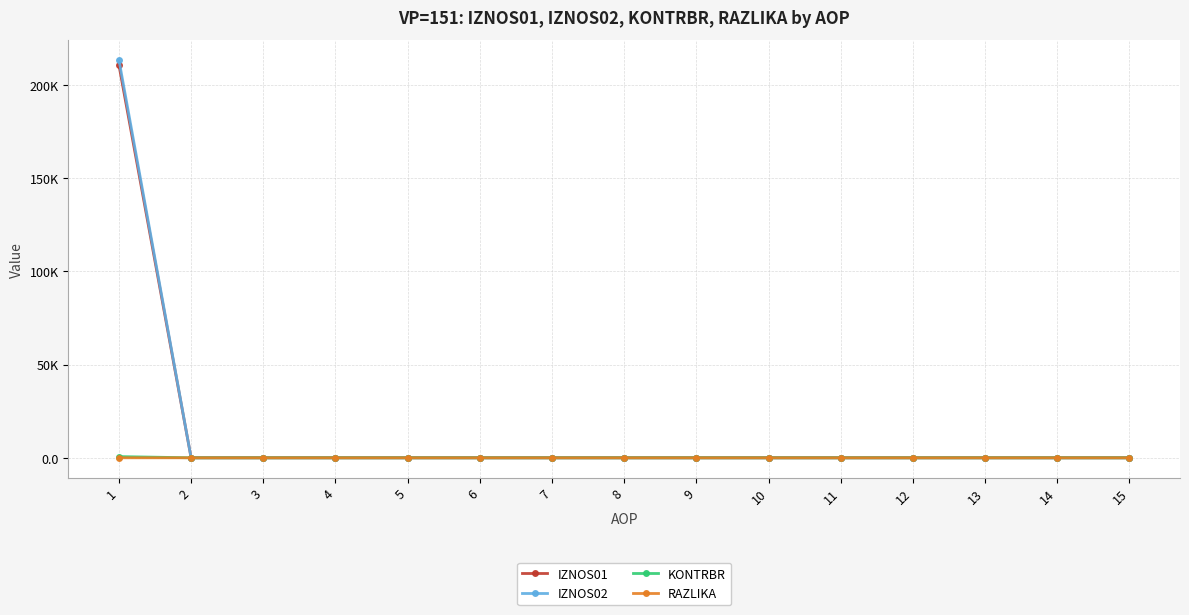

Is this an area chart (filled region under the line)?

No